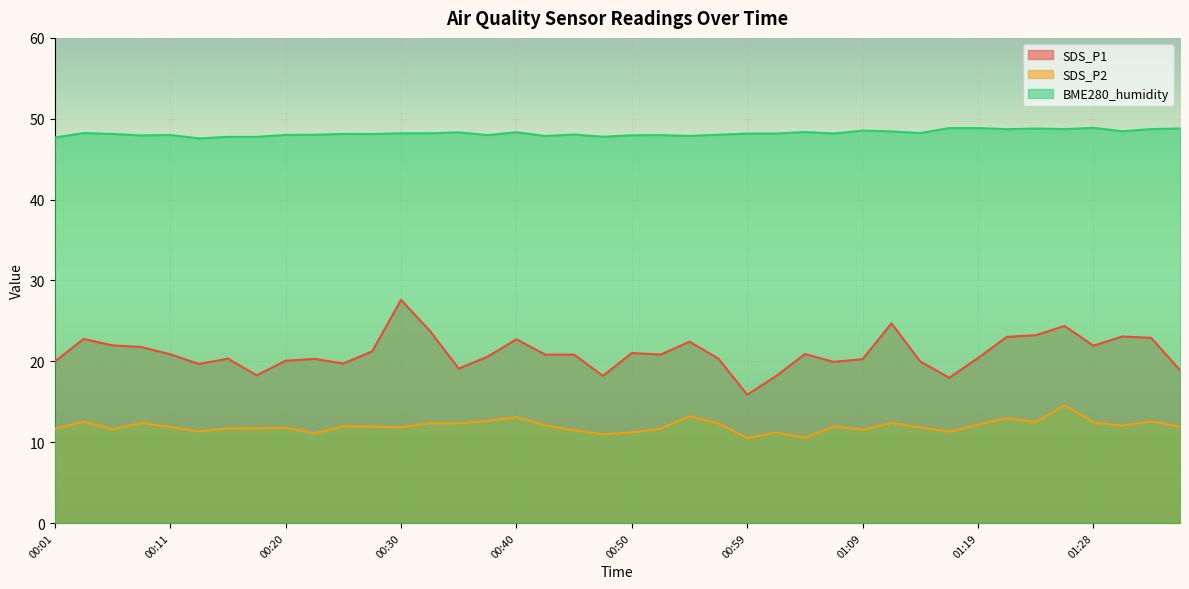

List the series in order of their overall mean, lowest first.

SDS_P2, SDS_P1, BME280_humidity